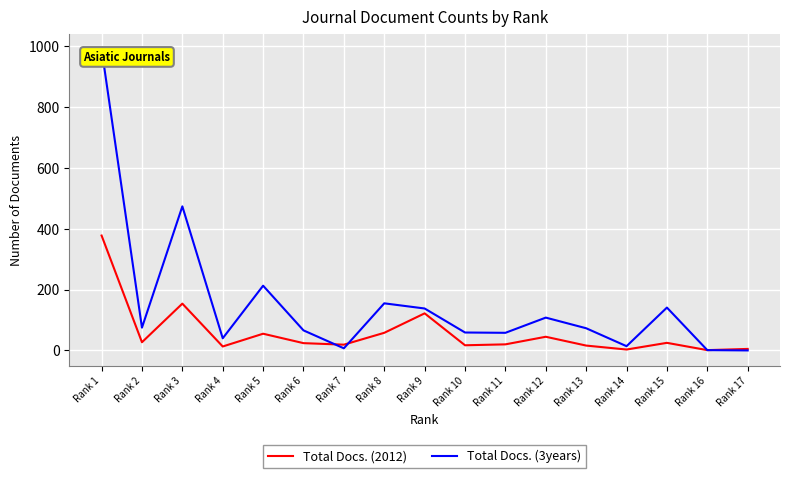

What is the difference between the Total Docs. (3years) values at Rank 13 and Rank 7?

66